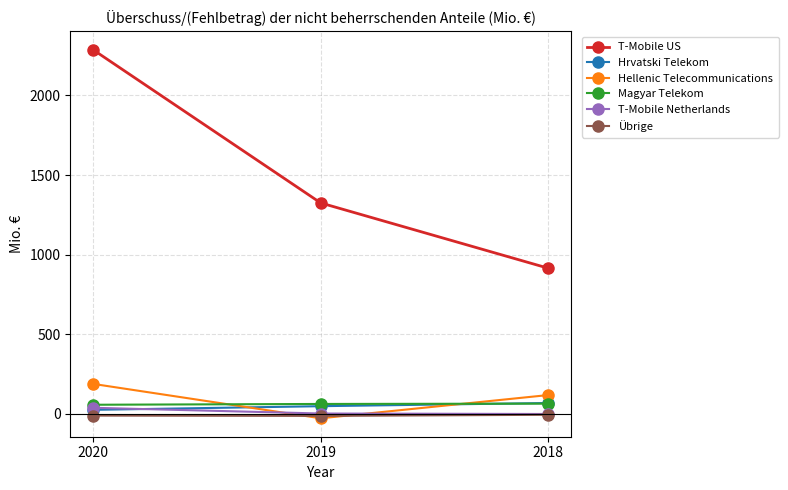

Read the Hrvatski Telekom value at 2020, to the nearest 5.

25